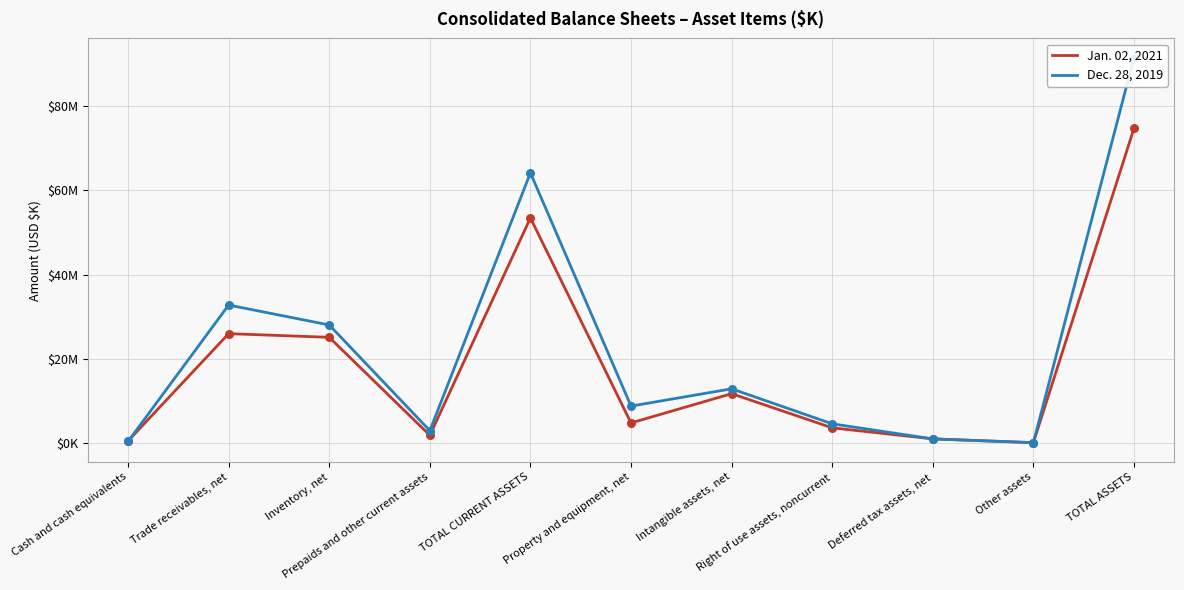

What is the total value across all series at TOTAL CURRENT ASSETS?

117662